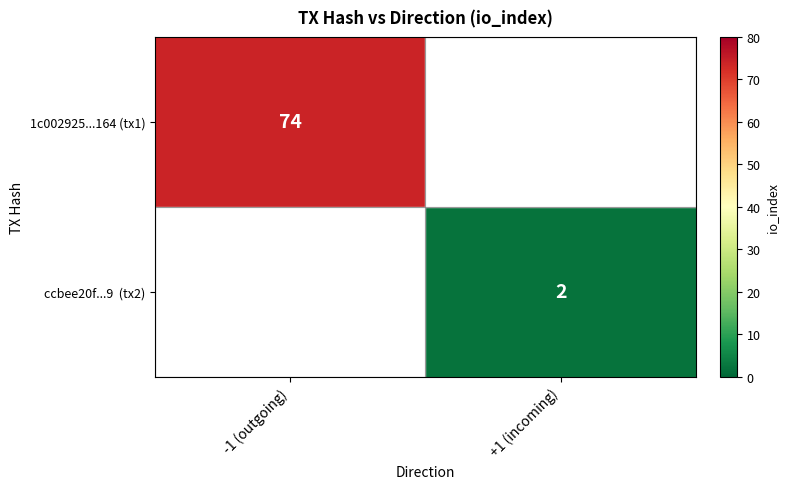

Is it true that 1c002925...164 (tx1) equals 74 at -1 (outgoing)?

True